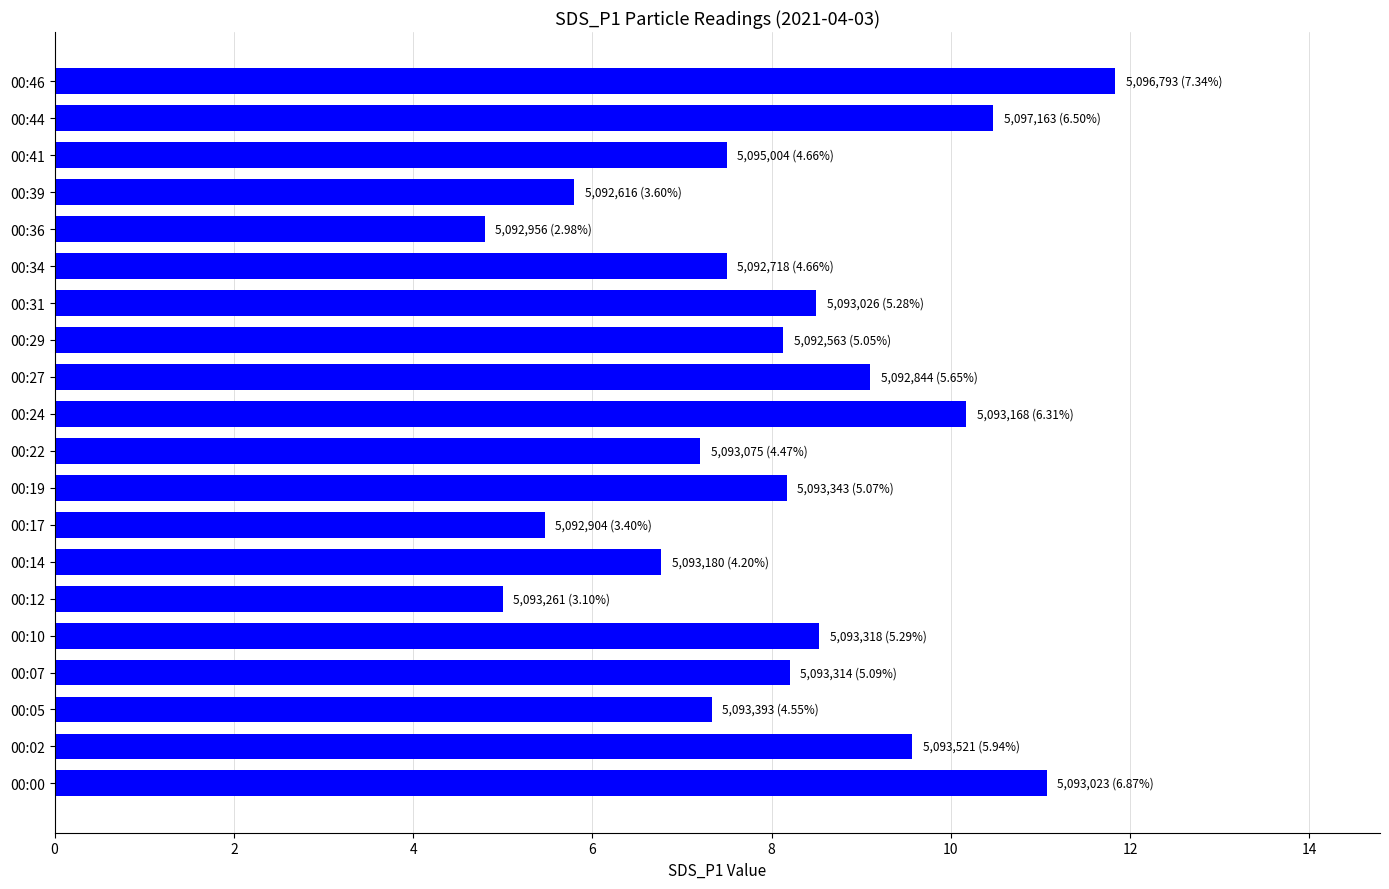

What is the minimum value shown in the chart?

4.8